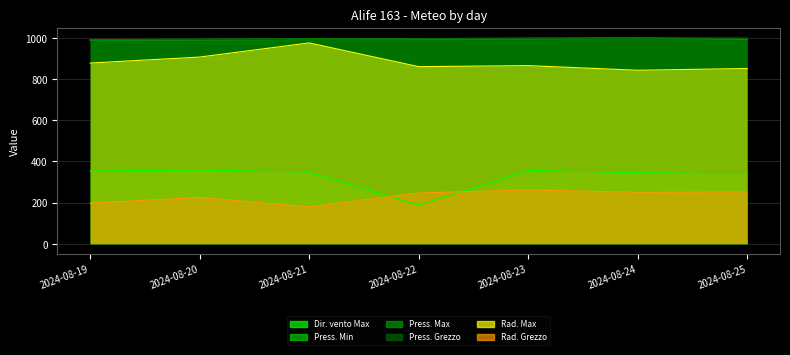

Reading left to right, what are all the values shown in this chart?

Dir. vento Max: 2024-08-19=353.0	2024-08-20=358.0	2024-08-21=348.0	2024-08-22=187.0	2024-08-23=356.0	2024-08-24=345.0	2024-08-25=340.0
Press. Min: 2024-08-19=987.7	2024-08-20=989.6	2024-08-21=991.7	2024-08-22=993.2	2024-08-23=995.3	2024-08-24=997.3	2024-08-25=994.2
Press. Max: 2024-08-19=990.7	2024-08-20=992.9	2024-08-21=995.0	2024-08-22=995.5	2024-08-23=998.5	2024-08-24=999.4	2024-08-25=997.7
Press. Grezzo: 2024-08-19=989.1	2024-08-20=990.9	2024-08-21=992.6	2024-08-22=994.3	2024-08-23=996.6	2024-08-24=998.4	2024-08-25=996.1
Rad. Max: 2024-08-19=877.1	2024-08-20=906.2	2024-08-21=974.8	2024-08-22=859.7	2024-08-23=864.6	2024-08-24=842.2	2024-08-25=850.6
Rad. Grezzo: 2024-08-19=197.6	2024-08-20=224.6	2024-08-21=178.7	2024-08-22=246.5	2024-08-23=261.1	2024-08-24=249.6	2024-08-25=250.9